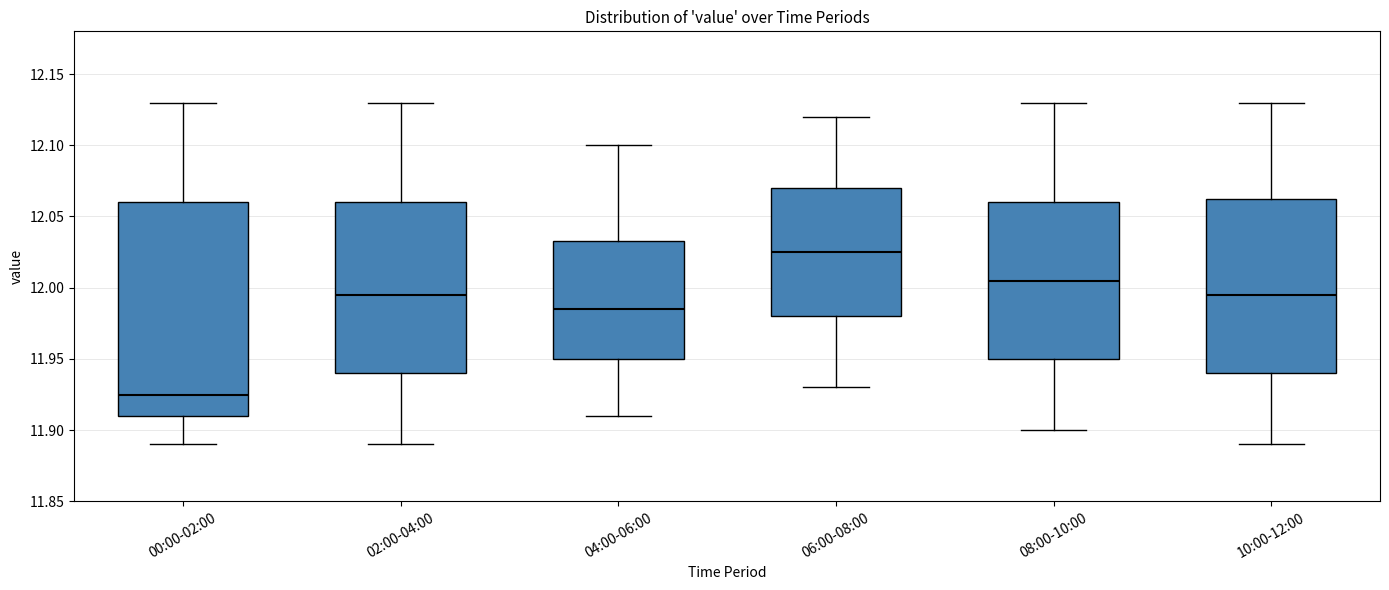

Reading left to right, read every box against the y-axis: the position of its median line, the range the box covers, and the ends of its whiskers. The values are not printed on the chart, so give them approximately, as read against the axis.

00:00-02:00: median 11.925, box 11.910 to 12.060, whiskers 11.890 to 12.130
02:00-04:00: median 11.995, box 11.940 to 12.060, whiskers 11.890 to 12.130
04:00-06:00: median 11.985, box 11.950 to 12.035, whiskers 11.910 to 12.100
06:00-08:00: median 12.025, box 11.980 to 12.070, whiskers 11.930 to 12.120
08:00-10:00: median 12.005, box 11.950 to 12.060, whiskers 11.900 to 12.130
10:00-12:00: median 11.995, box 11.940 to 12.065, whiskers 11.890 to 12.130